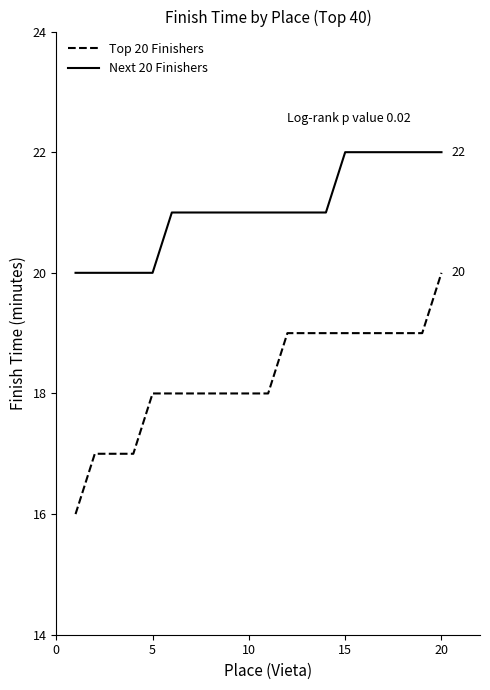

Which series has the largest range (max minus min)?

Top 20 Finishers